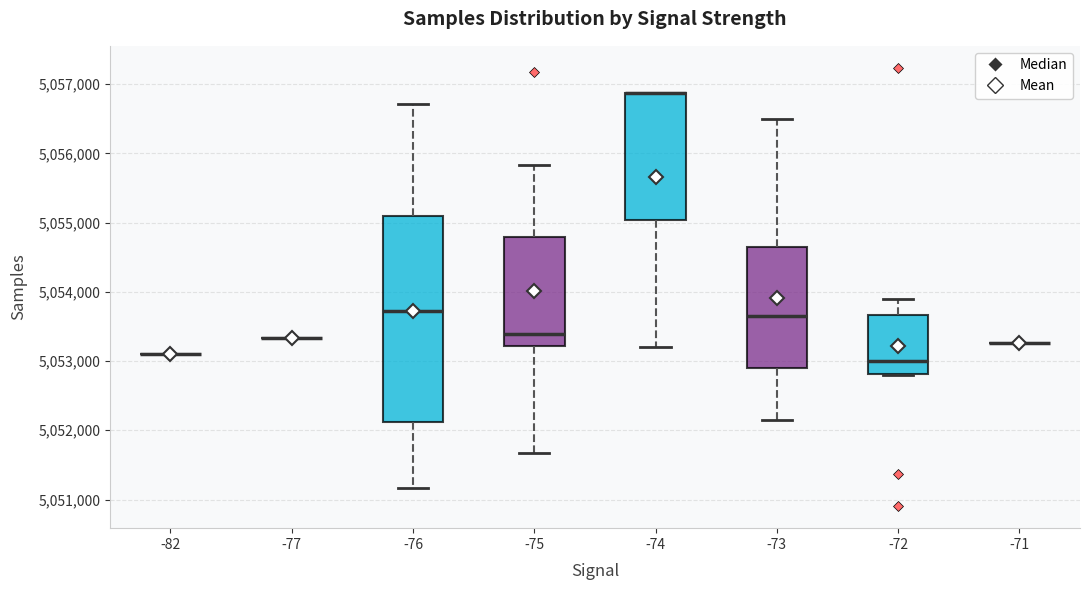

Reading left to right, read every box against the y-axis: the position of its median line, the range the box covers, and the ends of its whiskers. The values are not printed on the chart, so give them approximately, as read against the axis.

-82: box collapsed to a line at 5053100, whiskers 5053100 to 5053100
-77: box collapsed to a line at 5053300, whiskers 5053300 to 5053300
-76: median 5053700, box 5052100 to 5055100, whiskers 5051200 to 5056700
-75: median 5053400, box 5053200 to 5054800, whiskers 5051700 to 5055800
-74: median 5056900 (drawn on the box's upper edge), box 5055000 to 5056900, whiskers 5053200 to 5056900
-73: median 5053700, box 5052900 to 5054700, whiskers 5052100 to 5056500
-72: median 5053000, box 5052800 to 5053700, whiskers 5052800 to 5053900
-71: box collapsed to a line at 5053300, whiskers 5053300 to 5053300